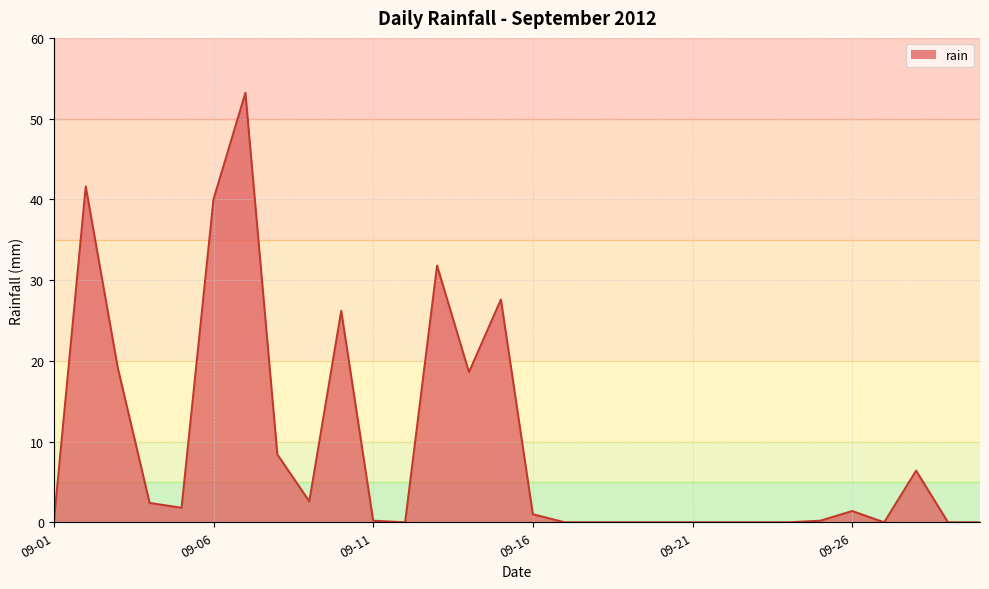

What is the greatest value displayed?

53.2